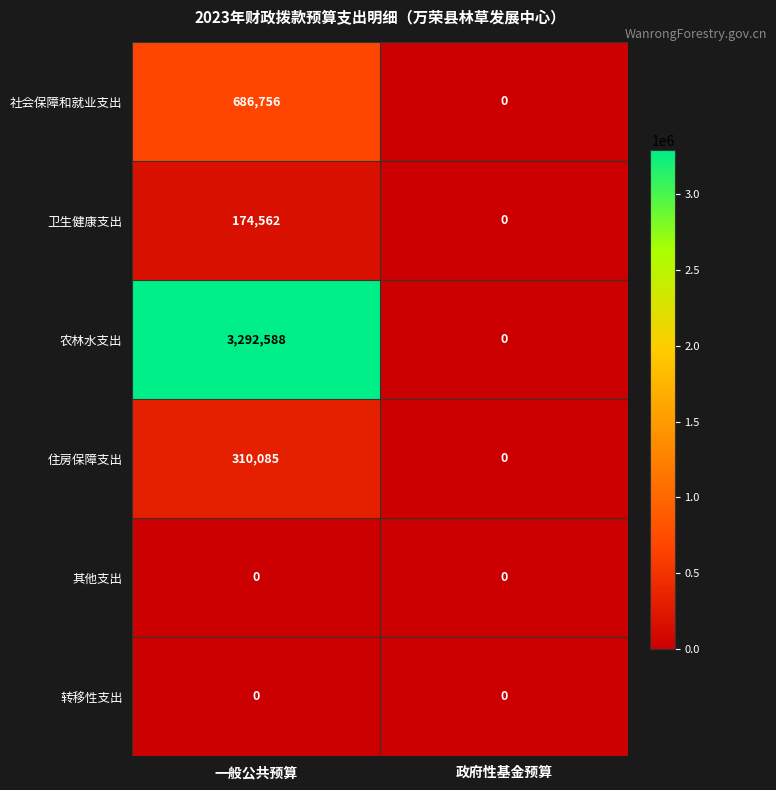

What is the maximum value shown in the chart?

3292588